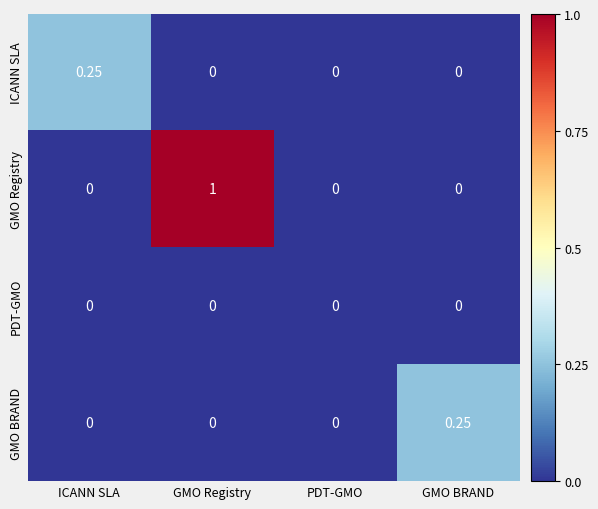

Which series has the largest total across all categories?

GMO Registry